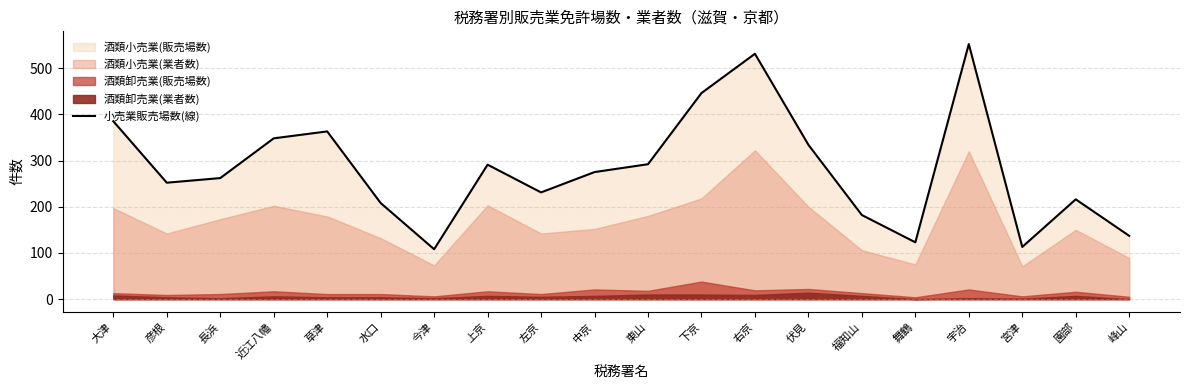

How many lines are shown in the chart?

1